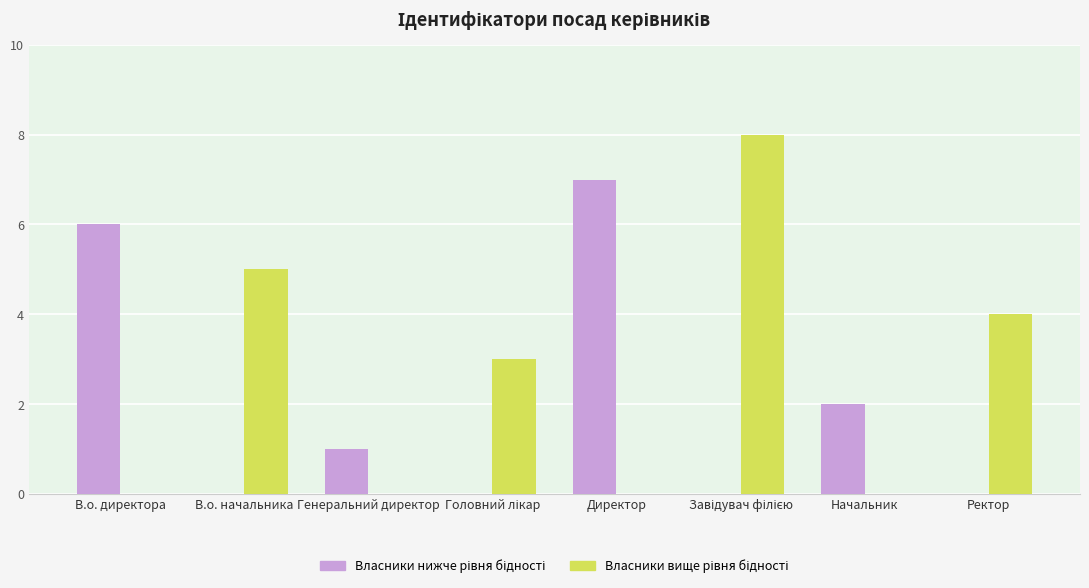

At how many categories does at least one series exceed 2?

6